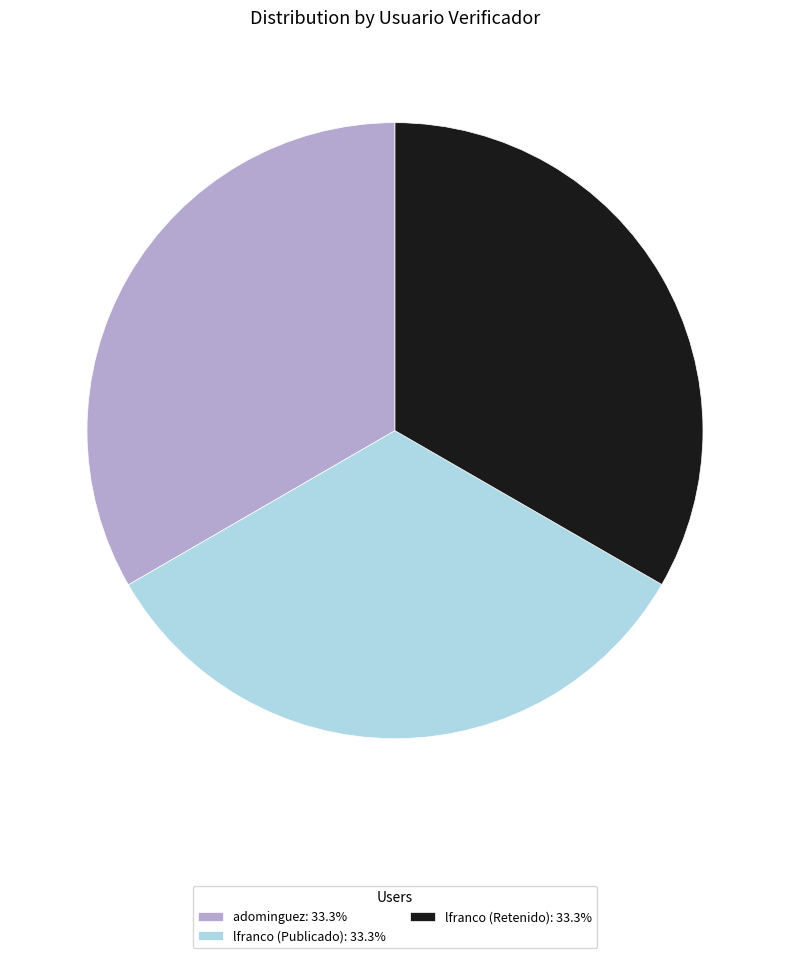

Approximately how many times larger is the value at lfranco (Publicado): 33.3% compared to lfranco (Retenido): 33.3%?

1.0